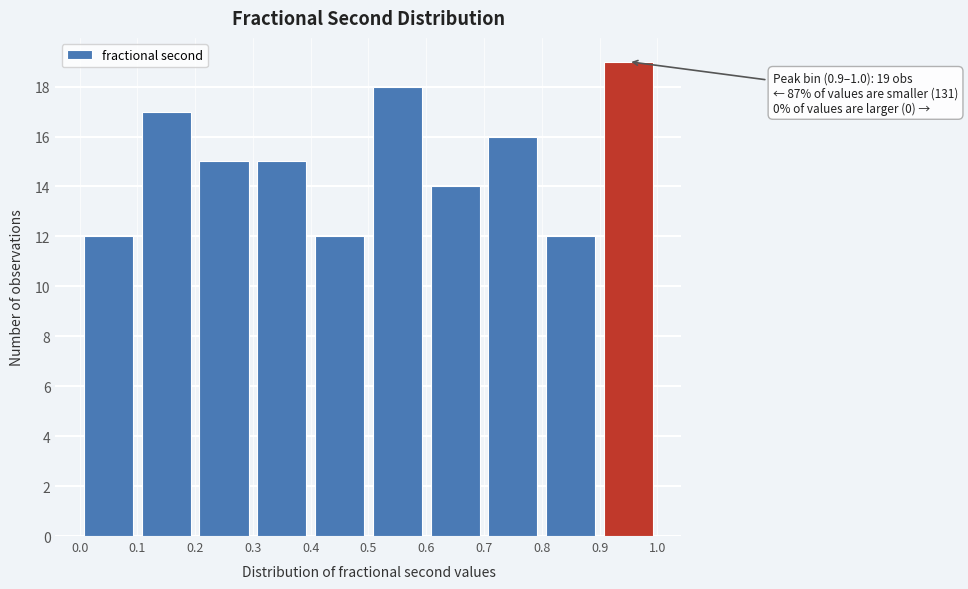

Which range on the x-axis has the tallest bar?

0.9 to 1.0